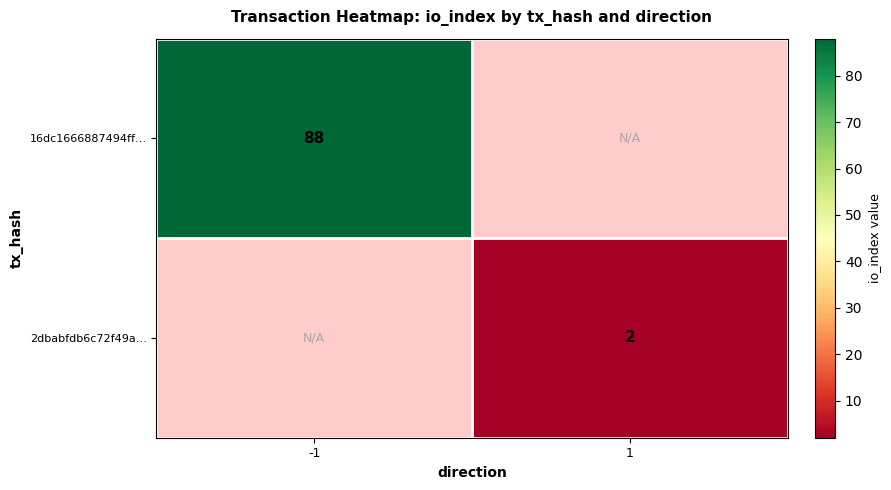

True or false: 16dc1666887494ff… has a value of 88 at -1.

True